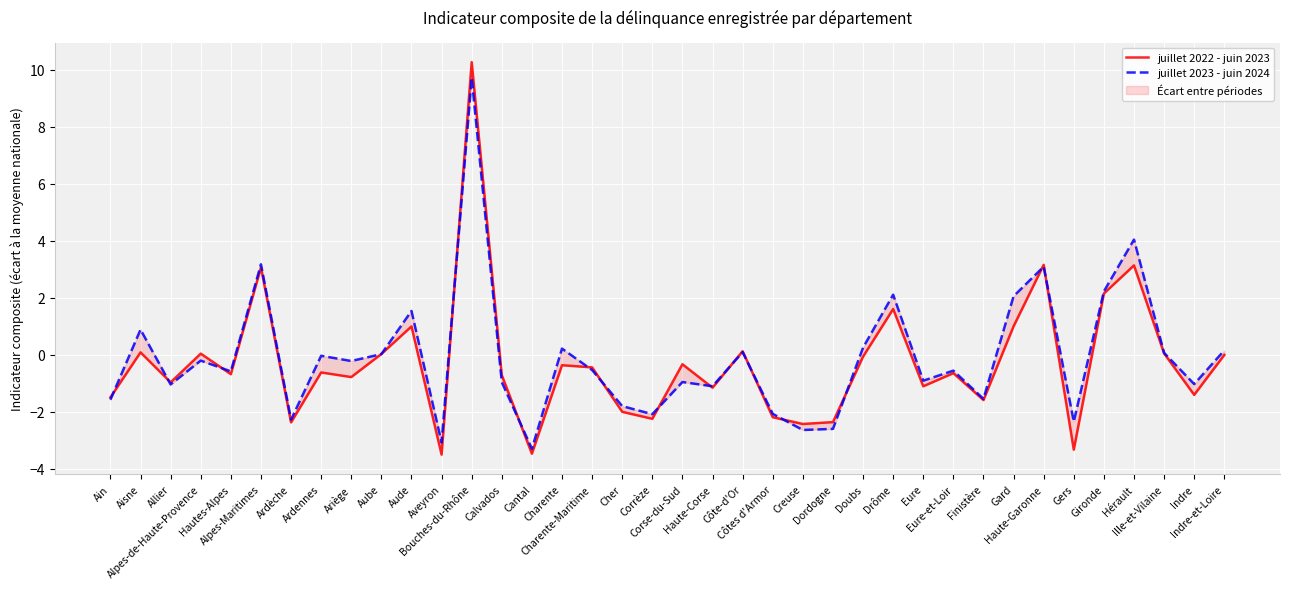

Read the juillet 2022 - juin 2023 value at Aveyron.

-3.5